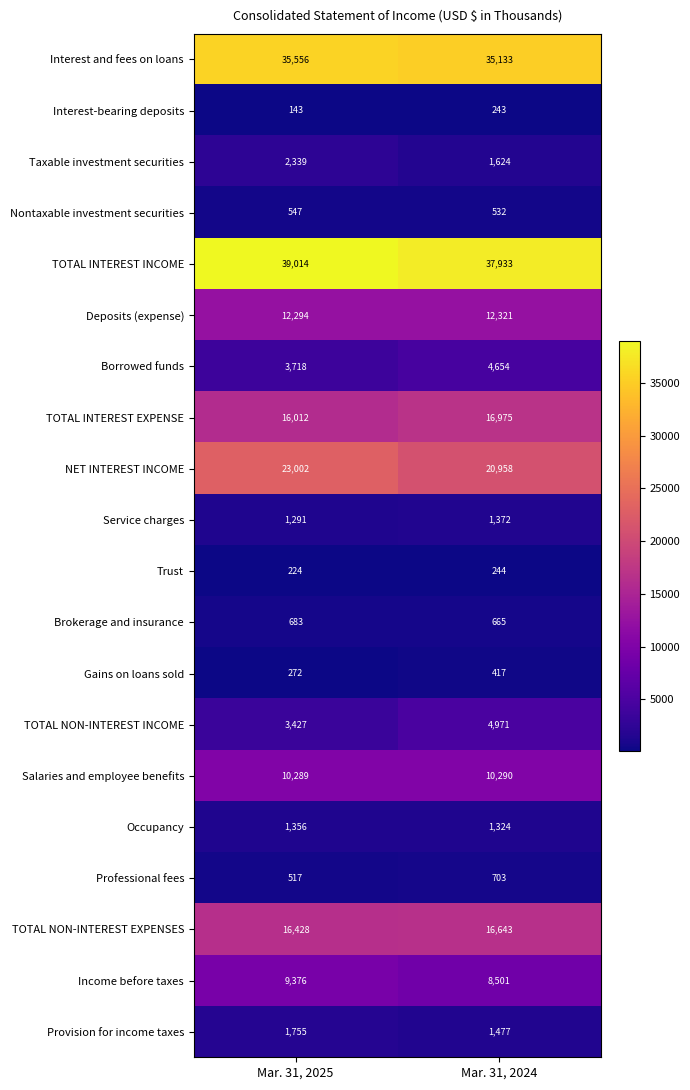

At which category does the chart reach its peak across all series?

Mar. 31, 2025